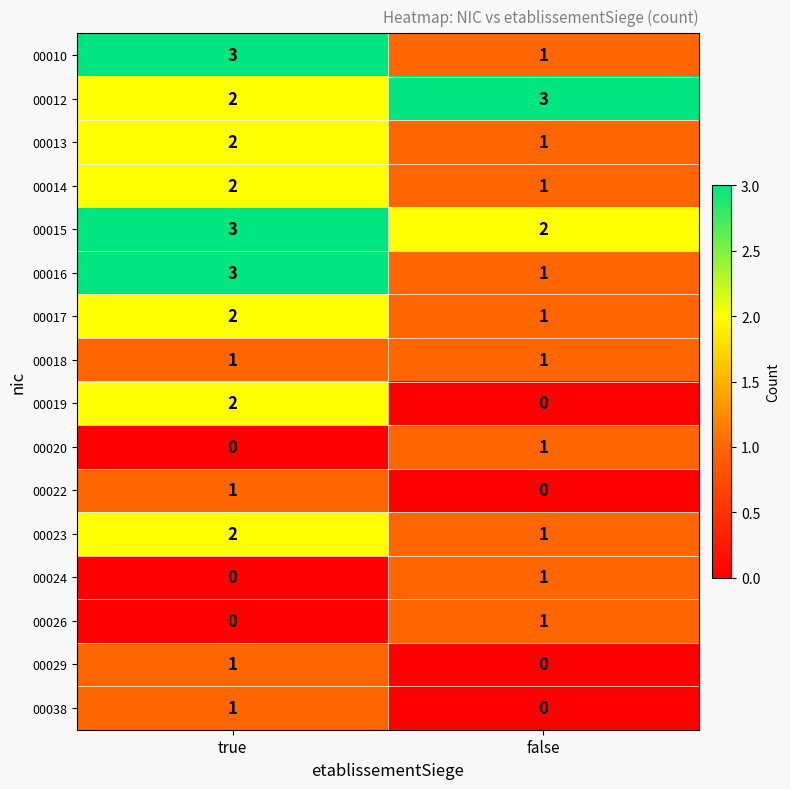

At which label is 00029 closest to 0?

false